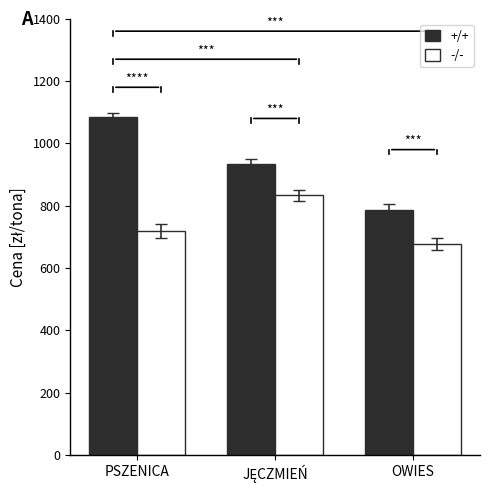

The +/+ series shows 1083.2 at PSZENICA. True or false?

True